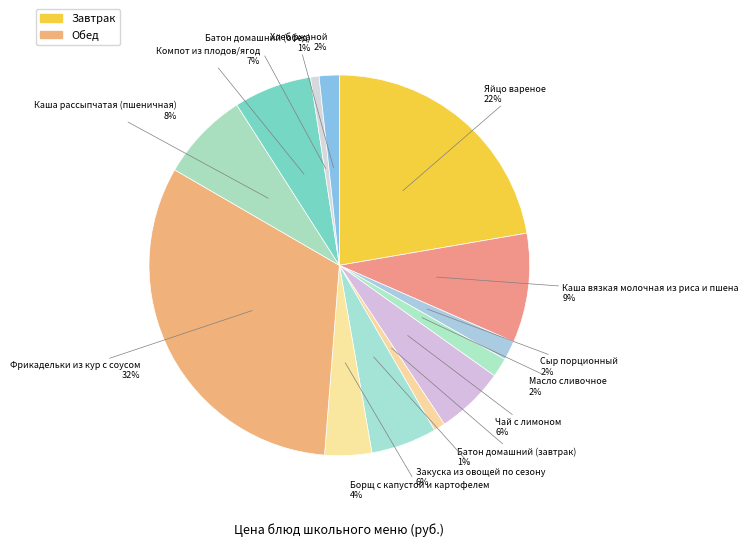

Which category has the biggest portion of the pie?

Фрикадельки из кур с соусом